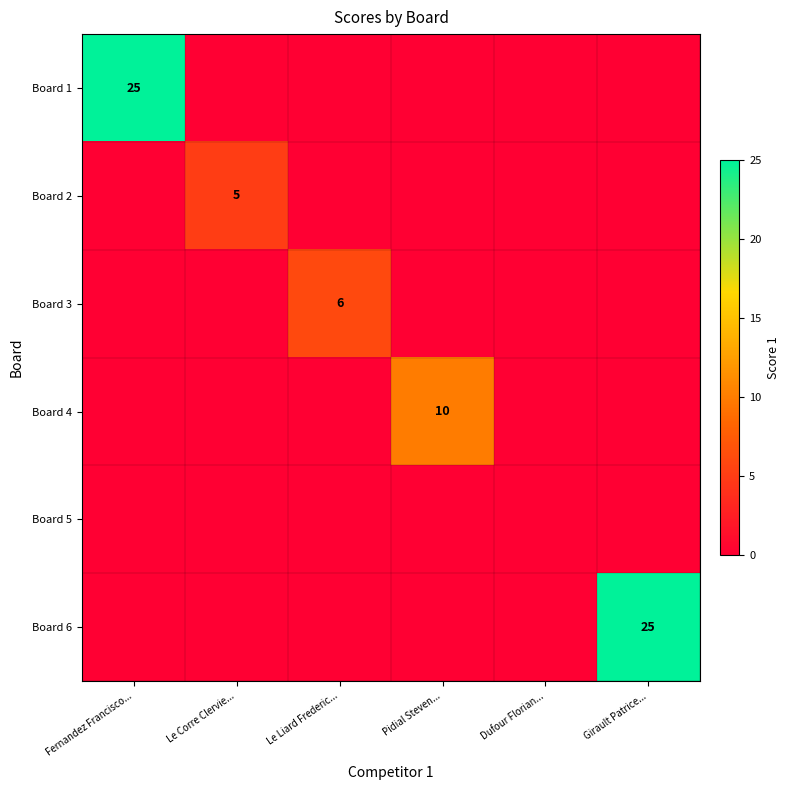

True or false: Board 2 has a value of 5 at Le Corre Clervie....

True